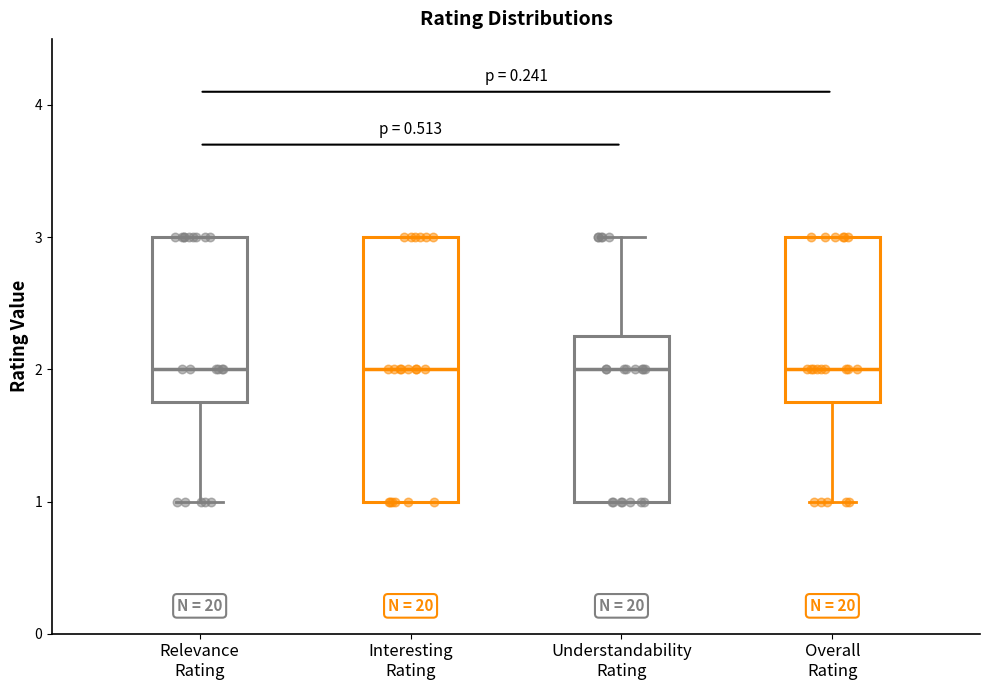

Reading left to right, read every box against the y-axis: the position of its median line, the range the box covers, and the ends of its whiskers. The values are not printed on the chart, so give them approximately, as read against the axis.

Relevance Rating: median 2.0, box 1.8 to 3.0, whiskers 1.0 to 3.0
Interesting Rating: median 2.0, box 1.0 to 3.0, whiskers 1.0 to 3.0
Understandability Rating: median 2.0, box 1.0 to 2.3, whiskers 1.0 to 3.0
Overall Rating: median 2.0, box 1.8 to 3.0, whiskers 1.0 to 3.0